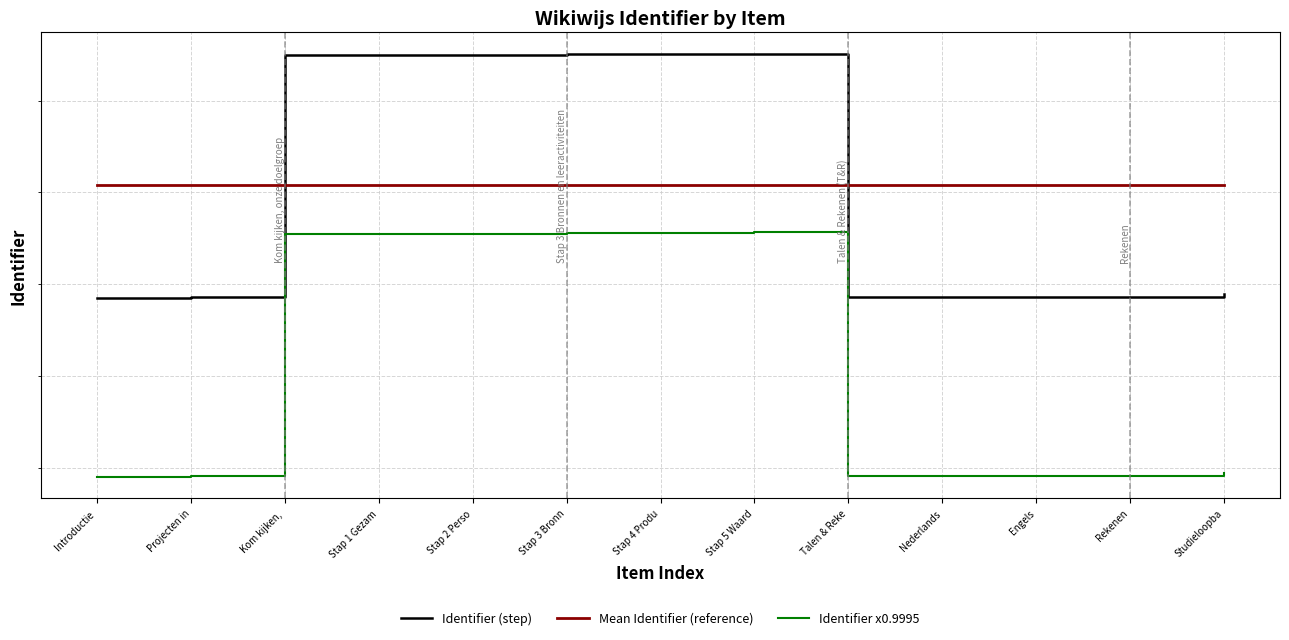

True or false: Identifier x0.9995 has a value of 2650489.3 at Nederlands.

False